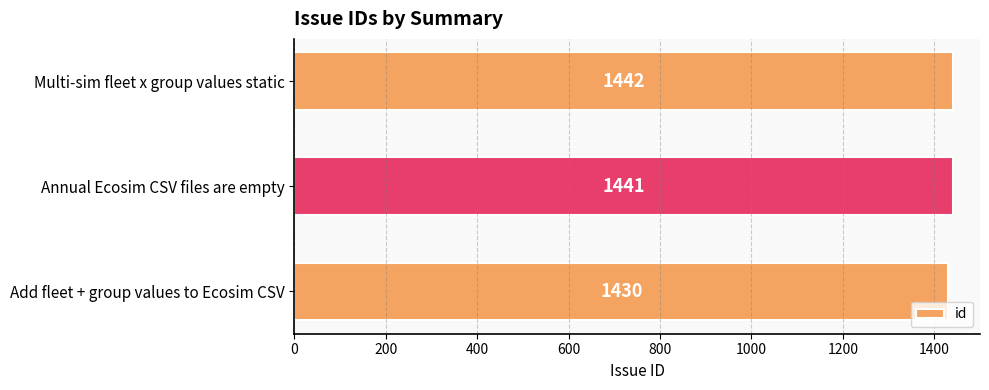

Rank the categories by value from highest to lowest.

Multi-sim fleet x group values static, Annual Ecosim CSV files are empty, Add fleet + group values to Ecosim CSV